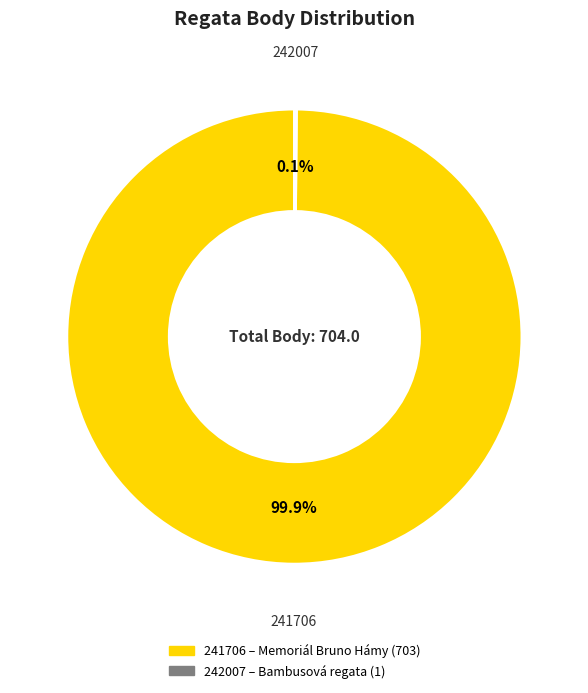

Which slice is the largest?

241706